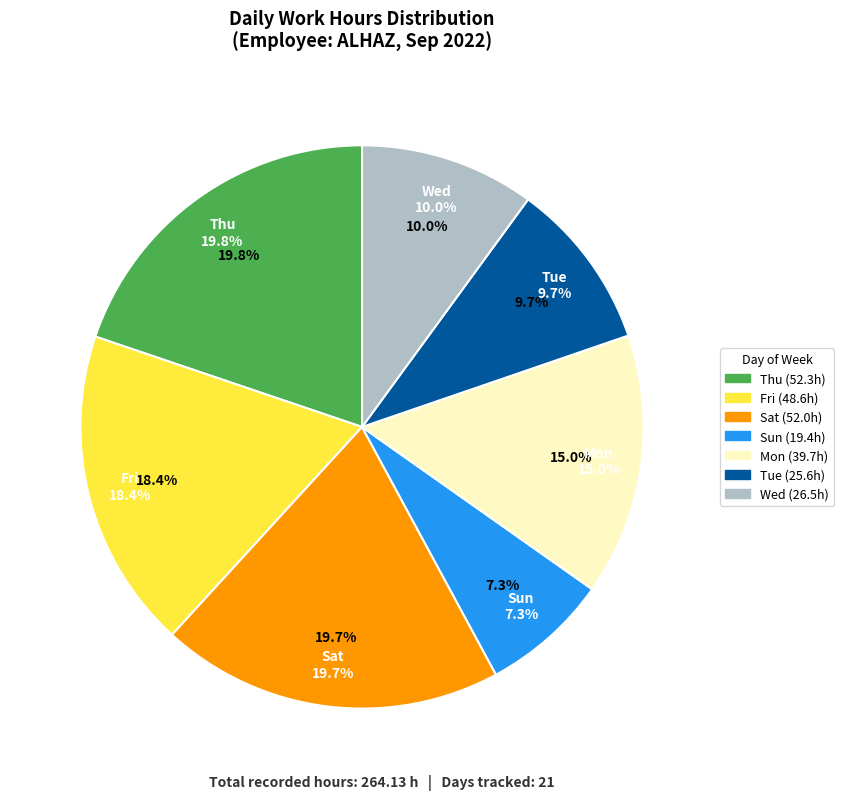

Which slice is the smallest?

Sun